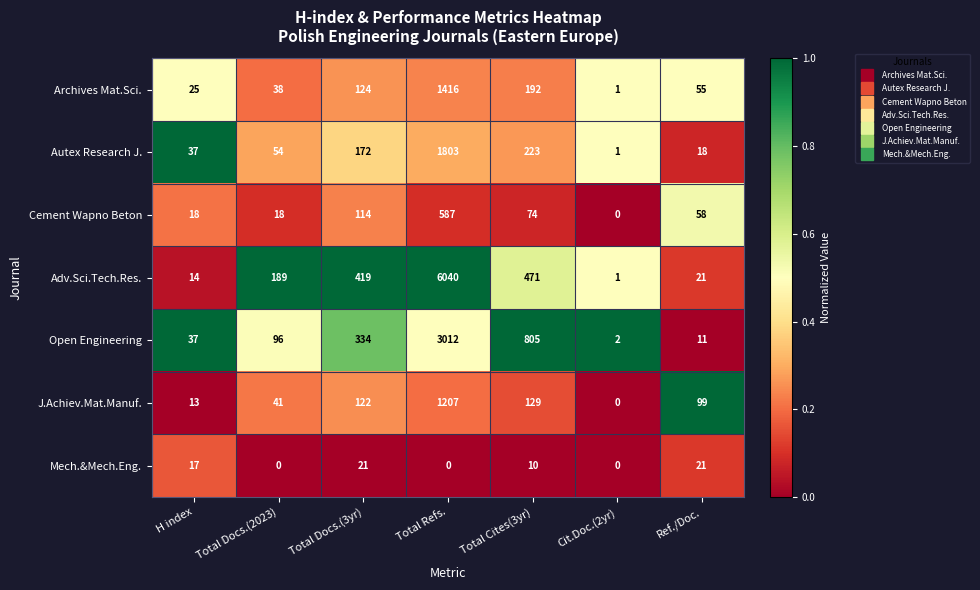

Which category has the highest value across all series?

Total Refs.